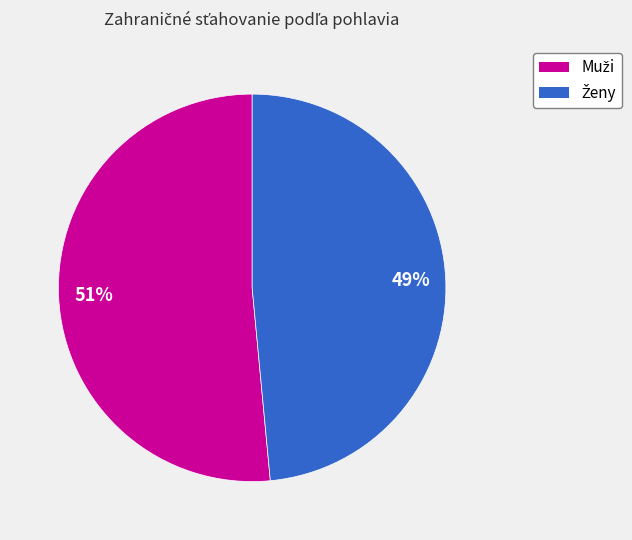

Is there a majority slice in this chart?

Yes